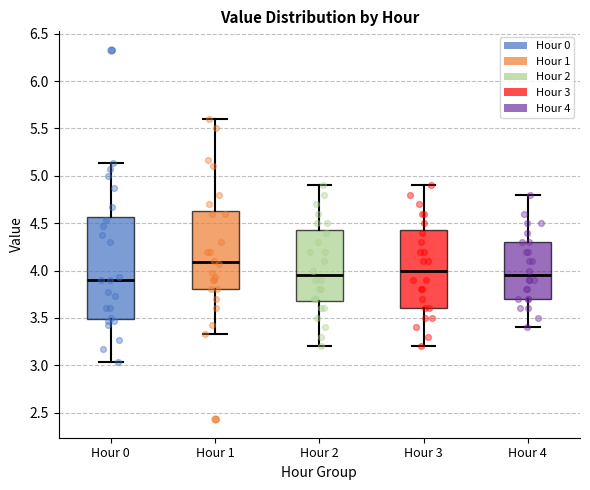

Reading left to right, transcribe this box plot: for each box, give where its median line is, the range the box spans, and where its two whiskers end, as read against the y-axis. The values are not printed on the chart, so give them approximately, as read against the axis.

Hour 0: median 3.90, box 3.50 to 4.55, whiskers 3.05 to 5.15
Hour 1: median 4.10, box 3.80 to 4.65, whiskers 3.35 to 5.60
Hour 2: median 3.95, box 3.70 to 4.45, whiskers 3.20 to 4.90
Hour 3: median 4.00, box 3.60 to 4.45, whiskers 3.20 to 4.90
Hour 4: median 3.95, box 3.70 to 4.30, whiskers 3.40 to 4.80